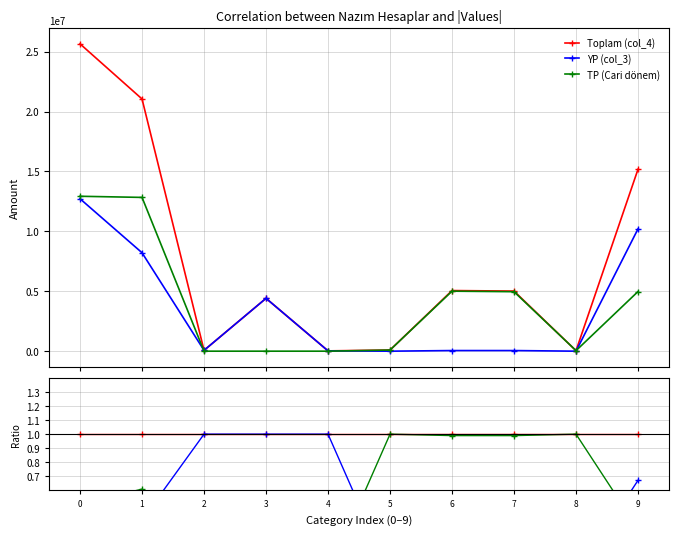

What are all the series names shown in the legend?

Toplam (col_4), YP (col_3), TP (Cari dönem)